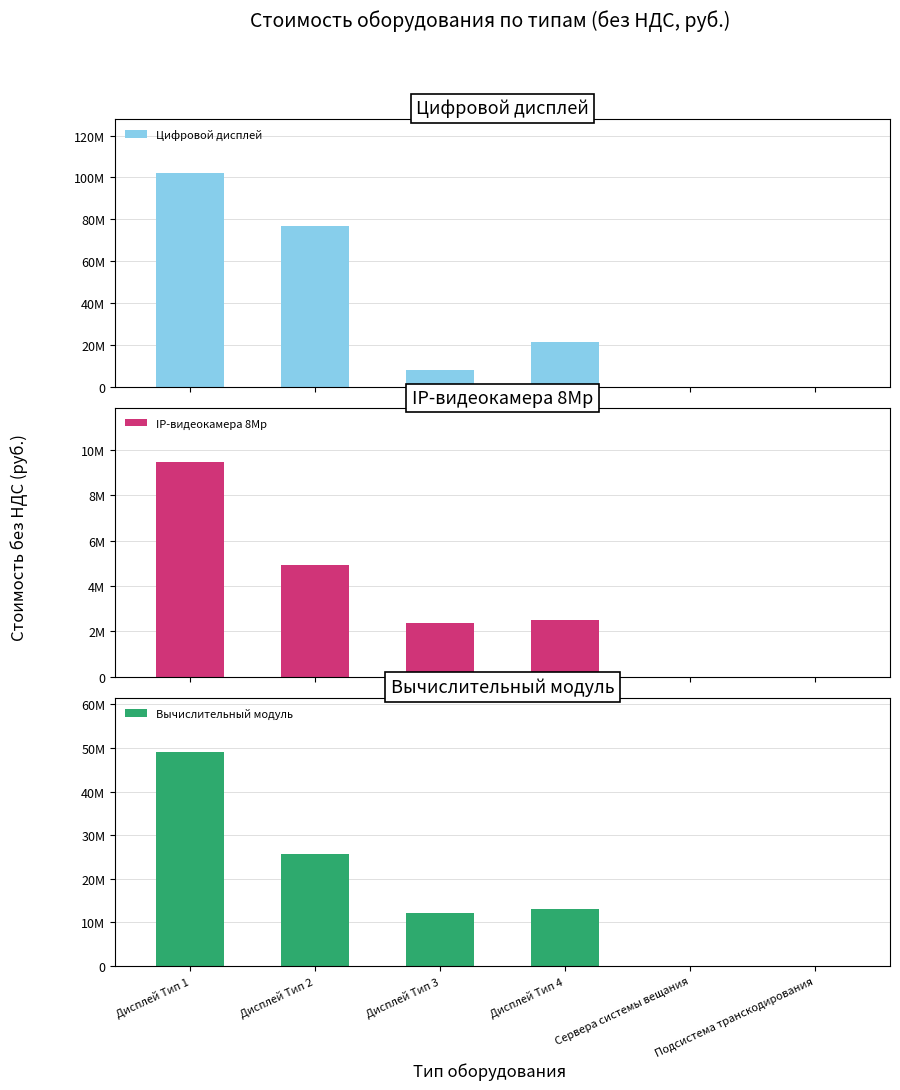

What is the label of the 4th bar from the left?

Дисплей Тип 4